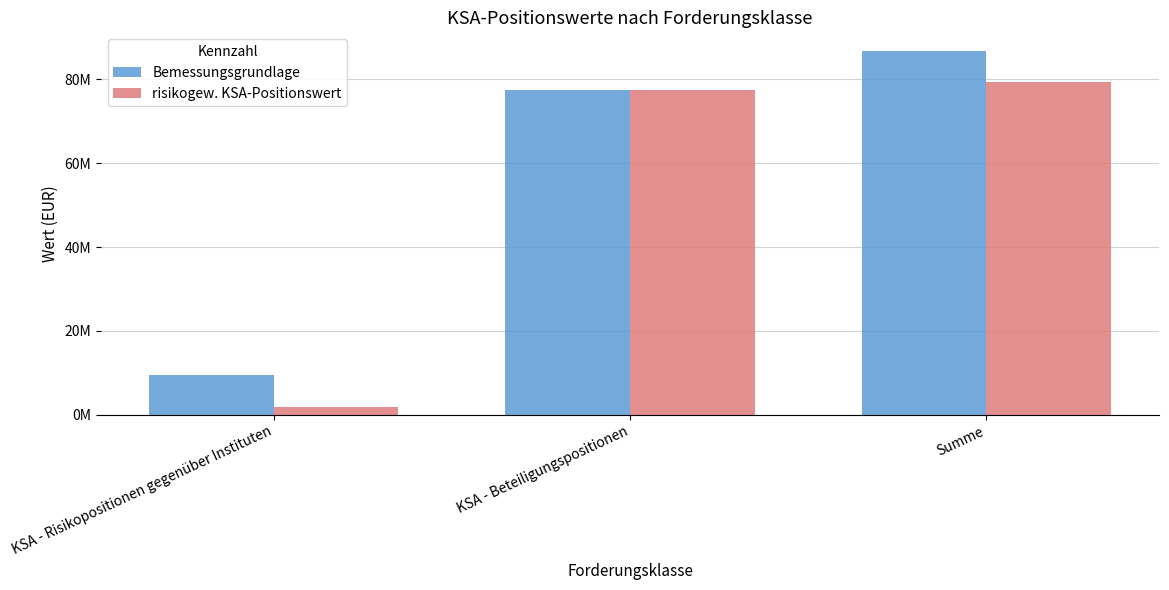

Between Summe and KSA - Risikopositionen gegenüber Instituten, which is larger?

Summe